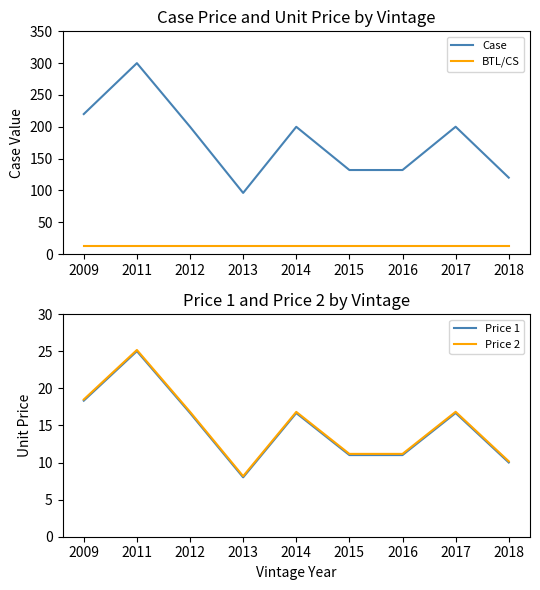

The value of BTL/CS at 2018 is 12.0. True or false?

True